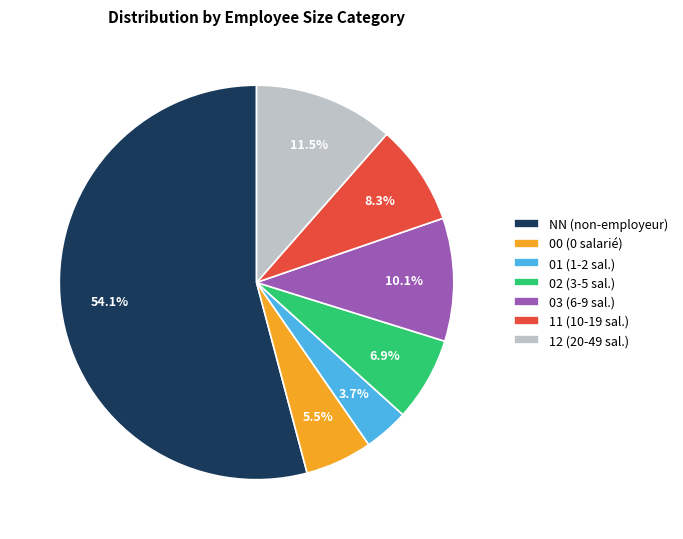

To the nearest percent, what is the difference between the largest and smallest slice percentages?

50%